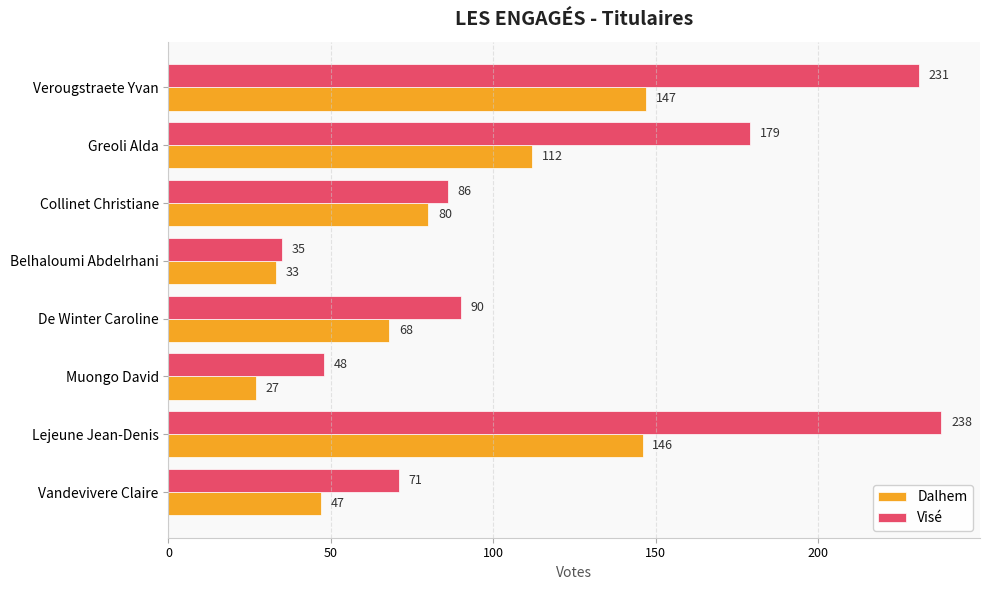

What is the approximate value of Dalhem at Belhaloumi Abdelrhani, to the nearest 50?

50